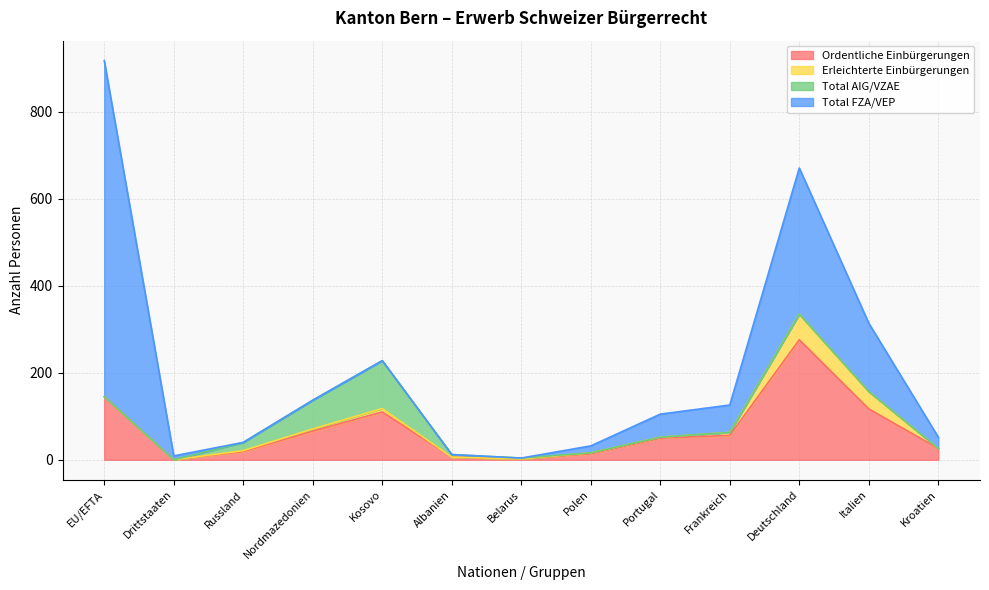

What is the average value of the Erleichterte Einbürgerungen series?

10